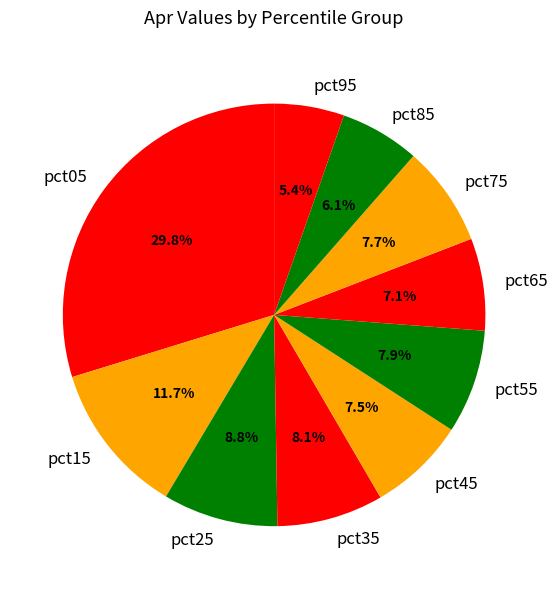

Is there any slice that represents more than half of the pie?

No